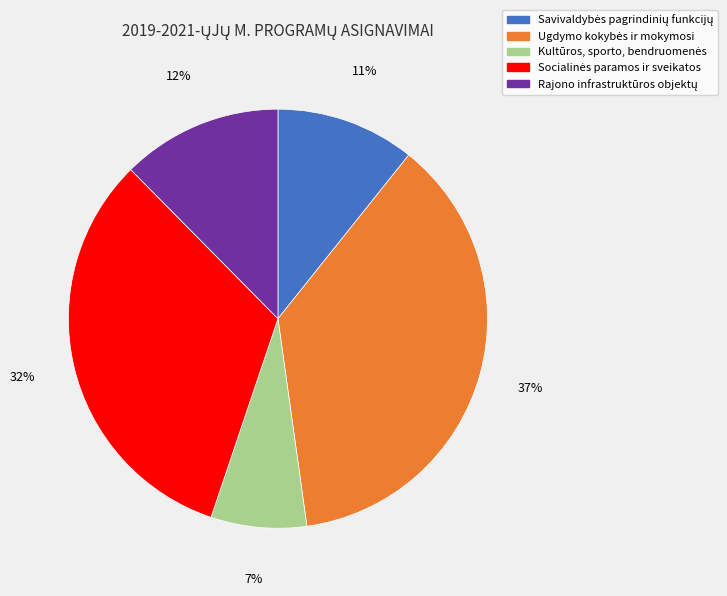

Does any single category account for the majority?

No